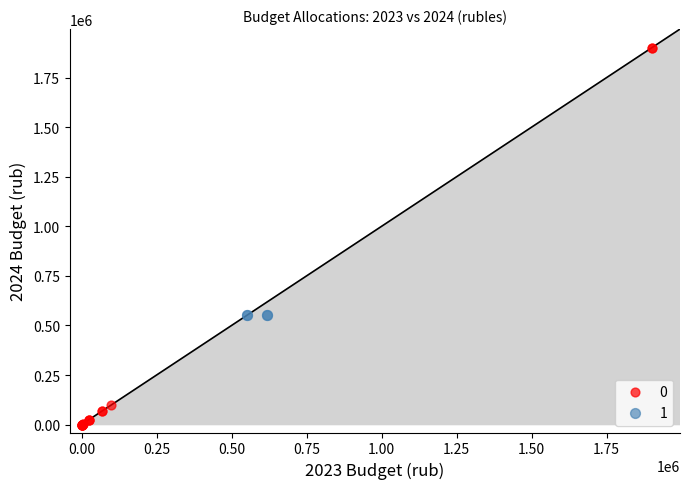

What are all the series names shown in the legend?

0, 1